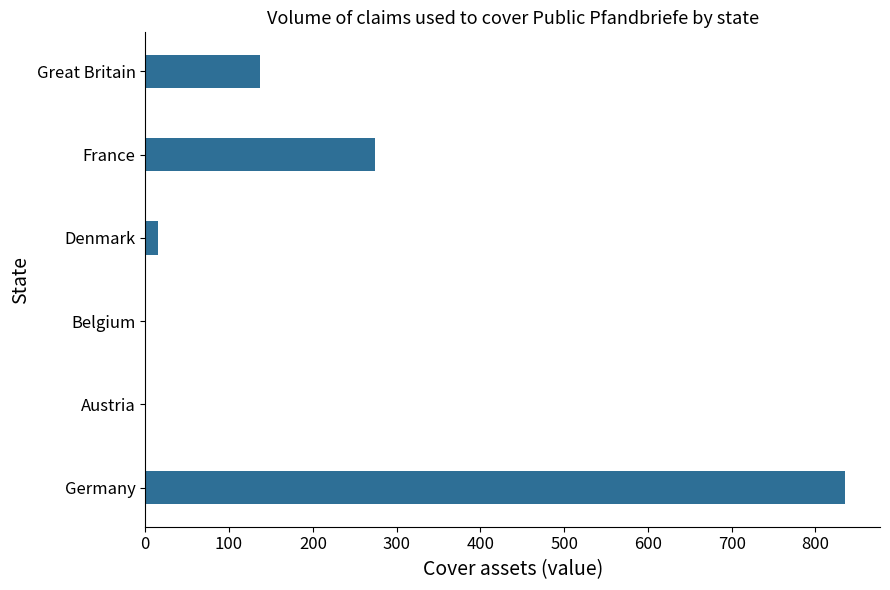

Approximately how many times larger is the value at Germany compared to France?

3.0